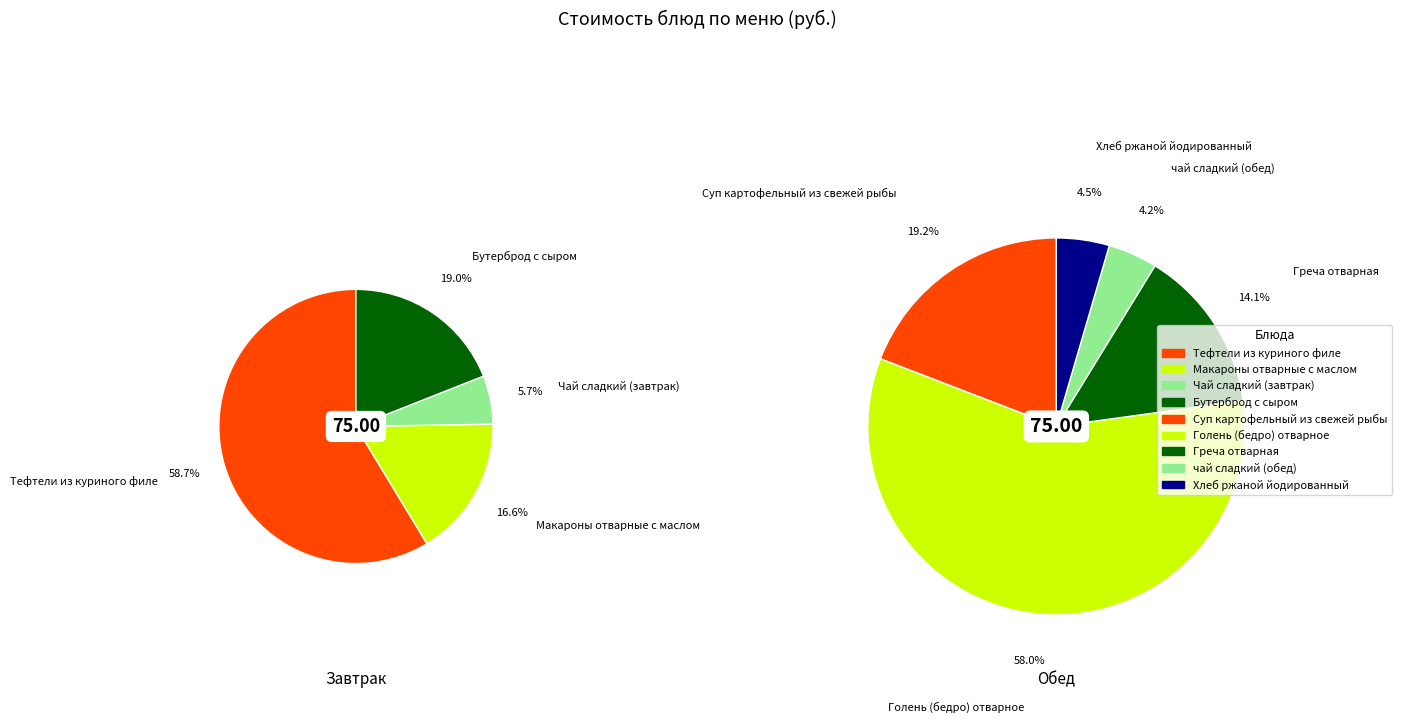

Is Хлеб ржаной йодированный the majority of the pie?

No